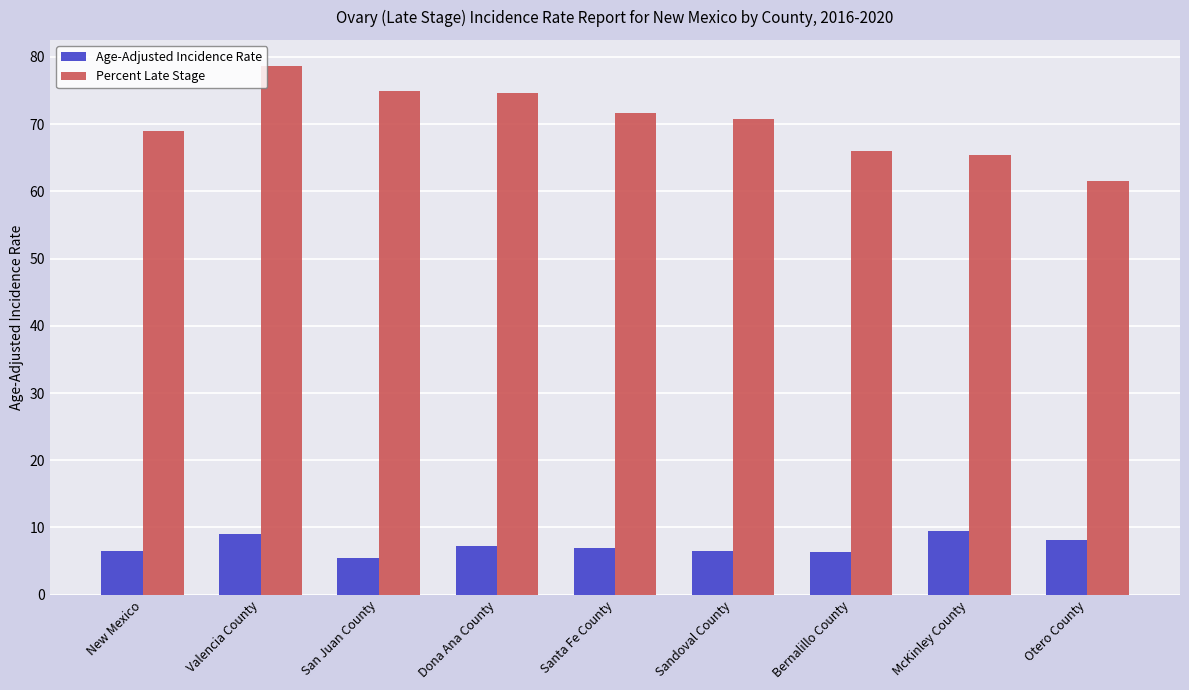

What is the difference between the Percent Late Stage values at Dona Ana County and Valencia County?

4.0